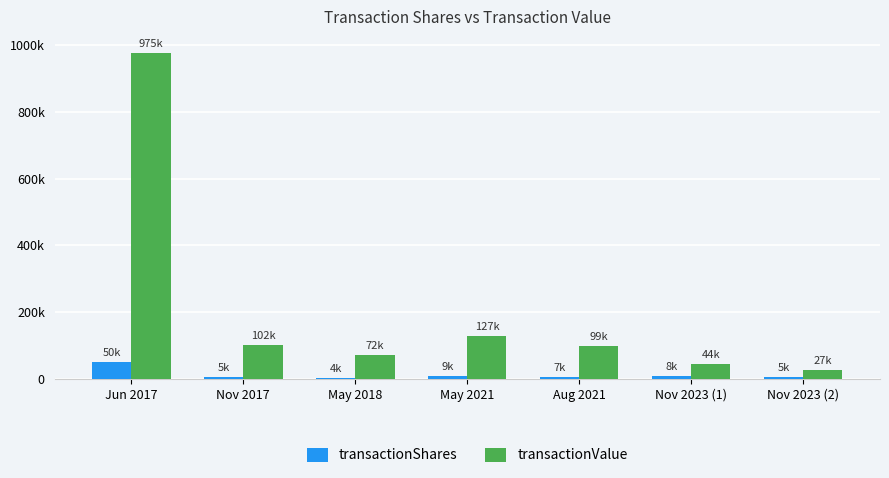

Which series has the largest range (max minus min)?

transactionValue